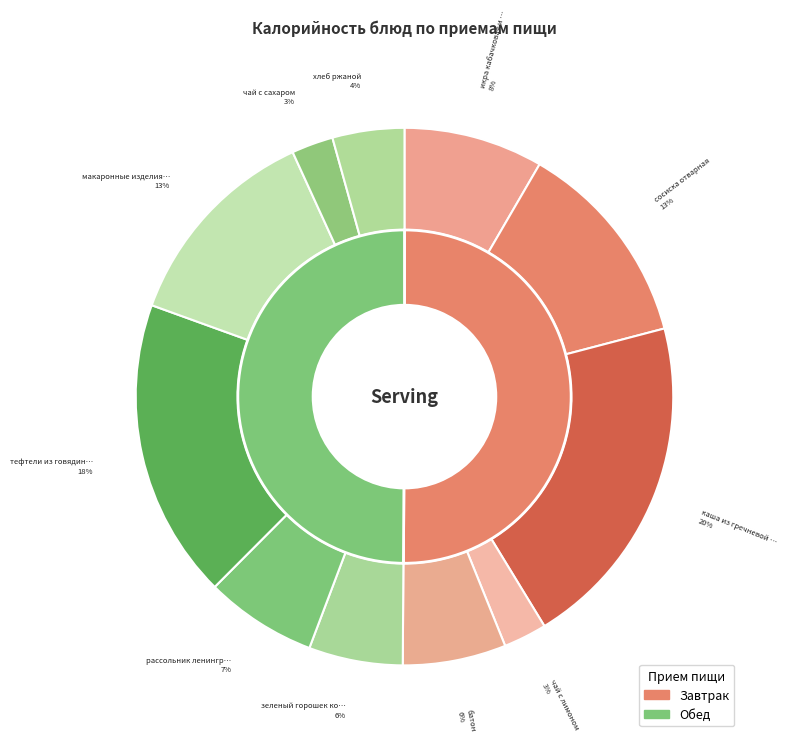

To the nearest percent, what percentage of the pie is тефтели из говядины?

18%